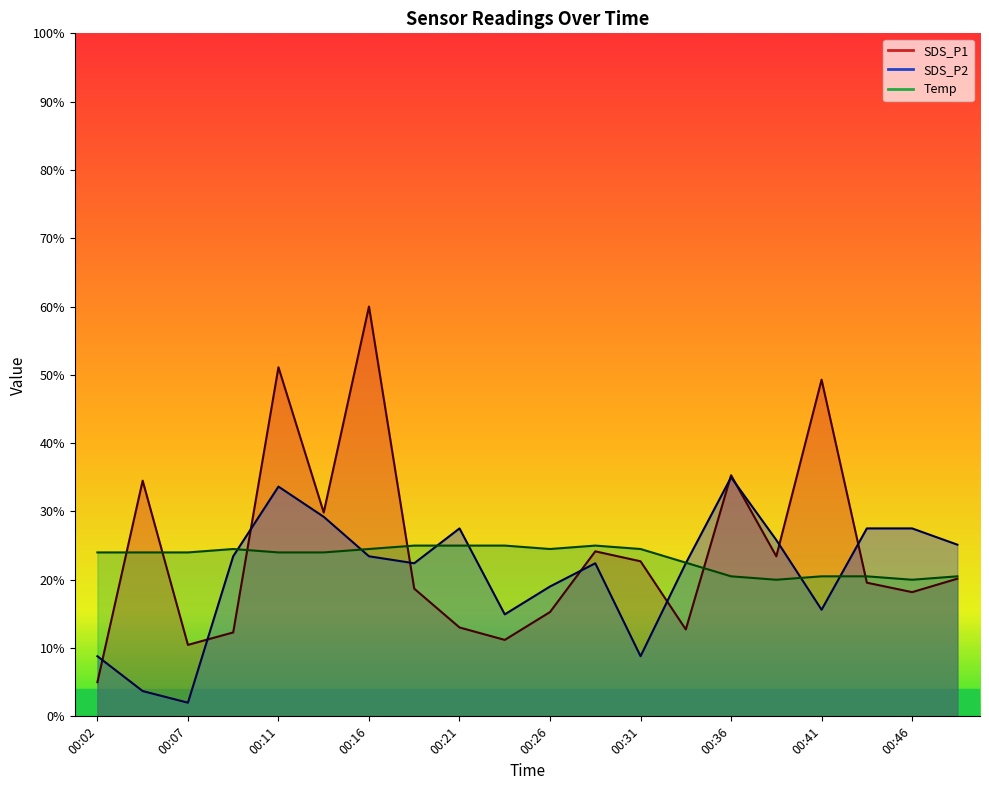

Which series has the largest range (max minus min)?

SDS_P1